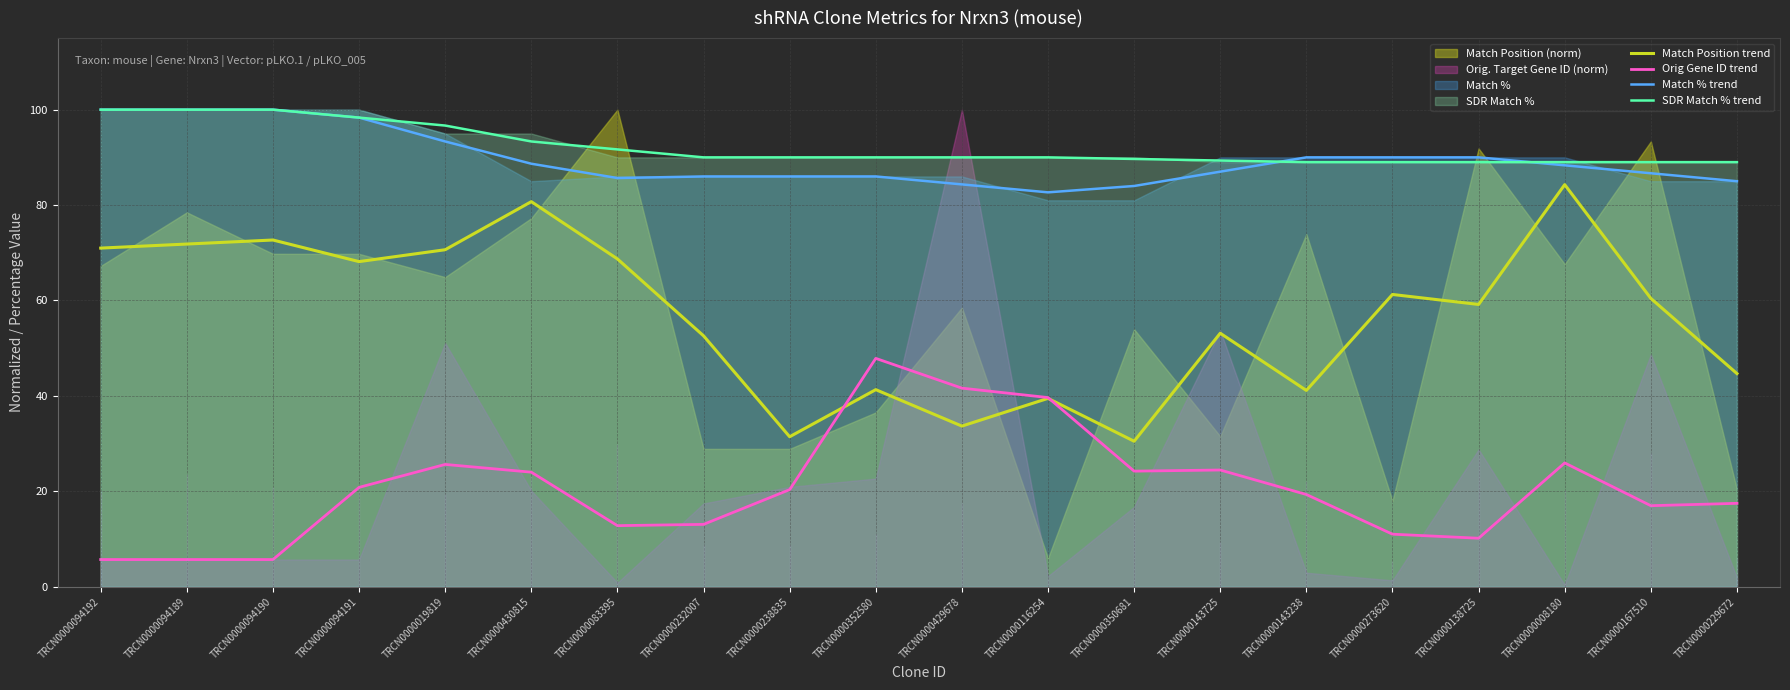

Reading left to right, what are all the values shown in this chart?

Match Position trend: TRCN0000094192=71.0	TRCN0000094189=71.8	TRCN0000094190=72.7	TRCN0000094191=68.1	TRCN0000019819=70.6	TRCN0000430815=80.7	TRCN0000083395=68.7	TRCN0000232007=52.6	TRCN0000238835=31.4	TRCN0000352580=41.3	TRCN0000429678=33.7	TRCN0000116254=39.5	TRCN0000350681=30.5	TRCN0000143725=53.1	TRCN0000143238=41.1	TRCN0000273620=61.3	TRCN0000138725=59.2	TRCN0000008180=84.3	TRCN0000167510=60.4	TRCN0000229672=44.7
Orig Gene ID trend: TRCN0000094192=5.7	TRCN0000094189=5.7	TRCN0000094190=5.7	TRCN0000094191=20.8	TRCN0000019819=25.6	TRCN0000430815=24.0	TRCN0000083395=12.8	TRCN0000232007=13.1	TRCN0000238835=20.3	TRCN0000352580=47.9	TRCN0000429678=41.6	TRCN0000116254=39.7	TRCN0000350681=24.2	TRCN0000143725=24.5	TRCN0000143238=19.3	TRCN0000273620=11.0	TRCN0000138725=10.2	TRCN0000008180=26.0	TRCN0000167510=17.0	TRCN0000229672=17.5
Match % trend: TRCN0000094192=100.0	TRCN0000094189=100.0	TRCN0000094190=100.0	TRCN0000094191=98.3	TRCN0000019819=93.3	TRCN0000430815=88.7	TRCN0000083395=85.7	TRCN0000232007=86.0	TRCN0000238835=86.0	TRCN0000352580=86.0	TRCN0000429678=84.3	TRCN0000116254=82.7	TRCN0000350681=84.0	TRCN0000143725=87.0	TRCN0000143238=90.0	TRCN0000273620=90.0	TRCN0000138725=90.0	TRCN0000008180=88.3	TRCN0000167510=86.7	TRCN0000229672=85.0
SDR Match % trend: TRCN0000094192=100.0	TRCN0000094189=100.0	TRCN0000094190=100.0	TRCN0000094191=98.3	TRCN0000019819=96.7	TRCN0000430815=93.3	TRCN0000083395=91.7	TRCN0000232007=90.0	TRCN0000238835=90.0	TRCN0000352580=90.0	TRCN0000429678=90.0	TRCN0000116254=90.0	TRCN0000350681=89.7	TRCN0000143725=89.3	TRCN0000143238=89.0	TRCN0000273620=89.0	TRCN0000138725=89.0	TRCN0000008180=89.0	TRCN0000167510=89.0	TRCN0000229672=89.0